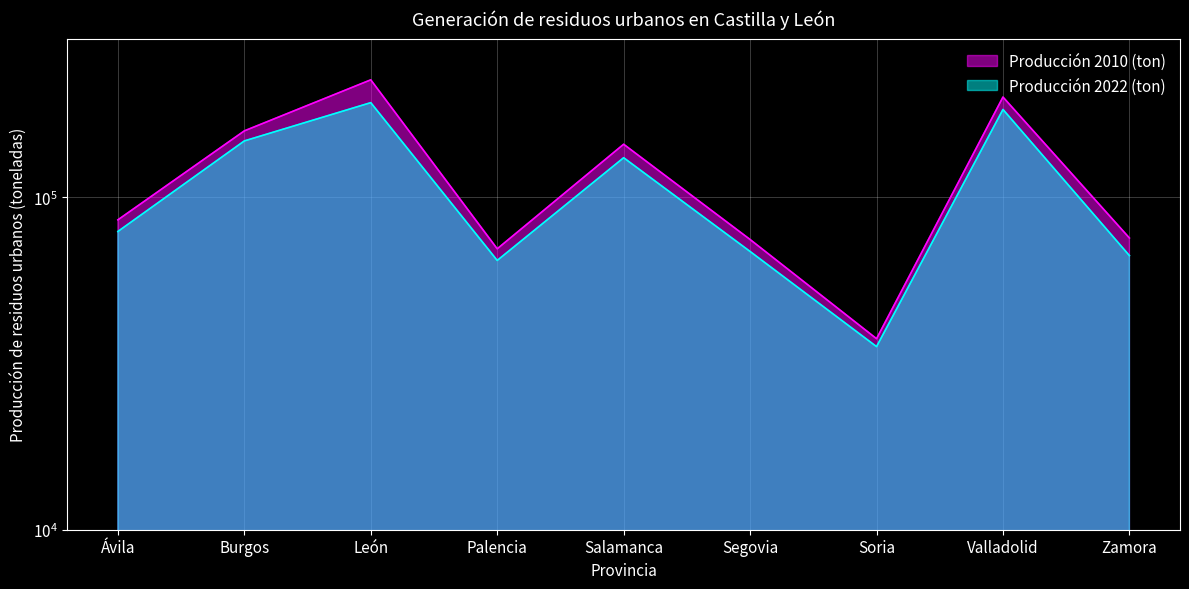

What is the label of the 3rd point from the left?

León